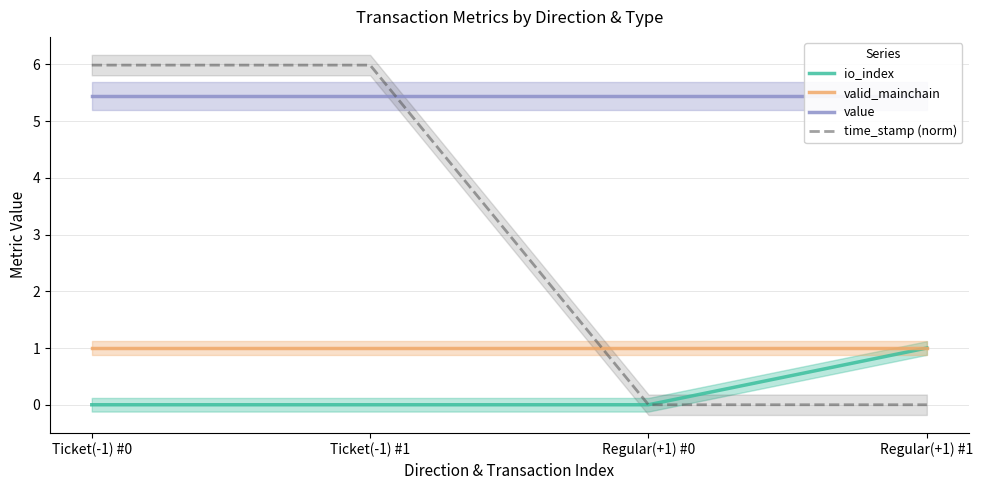

Reading left to right, transcribe all the data shown in this chart.

io_index: Ticket(-1) #0=0.0	Ticket(-1) #1=0.0	Regular(+1) #0=0.0	Regular(+1) #1=1.0
valid_mainchain: Ticket(-1) #0=1.0	Ticket(-1) #1=1.0	Regular(+1) #0=1.0	Regular(+1) #1=1.0
value: Ticket(-1) #0=5.4	Ticket(-1) #1=5.4	Regular(+1) #0=5.4	Regular(+1) #1=5.4
time_stamp (norm): Ticket(-1) #0=6.0	Ticket(-1) #1=6.0	Regular(+1) #0=0.0	Regular(+1) #1=0.0